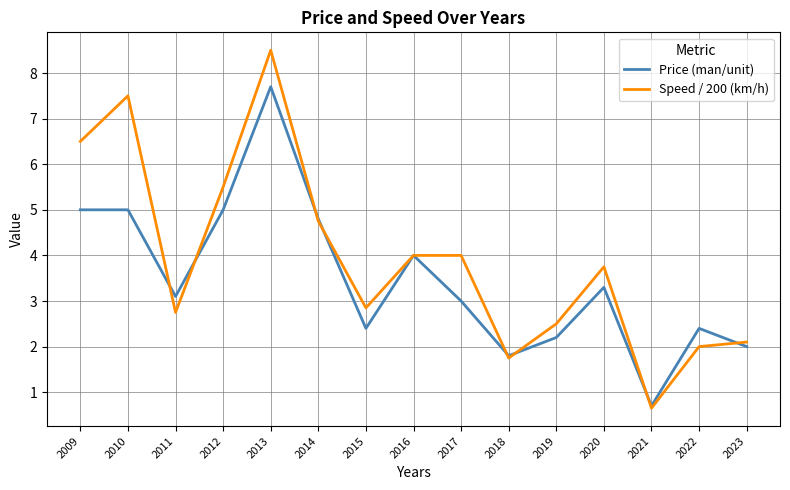

What value does the Speed / 200 (km/h) series have at 2020?

3.8